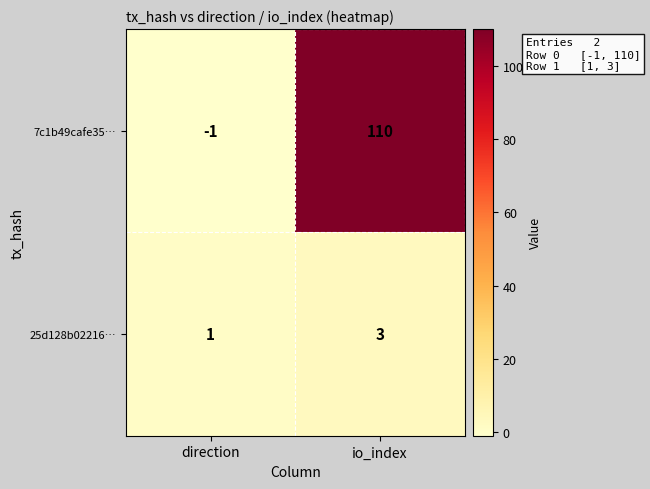

Which series has the largest range (max minus min)?

7c1b49cafe35…